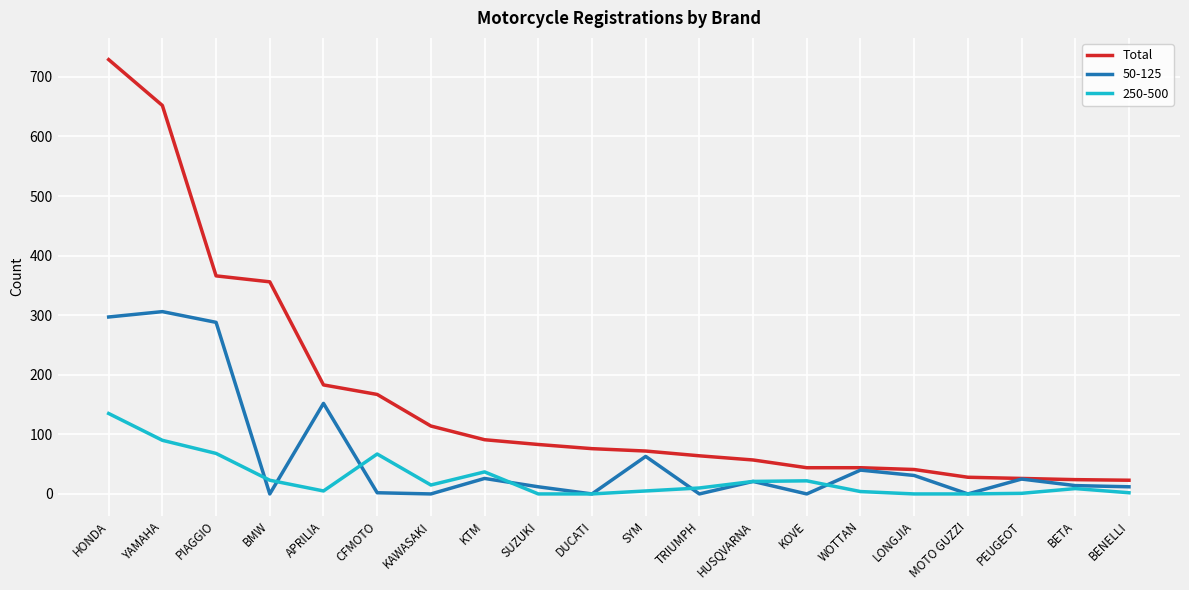

True or false: 50-125 has a value of 63 at SYM.

True